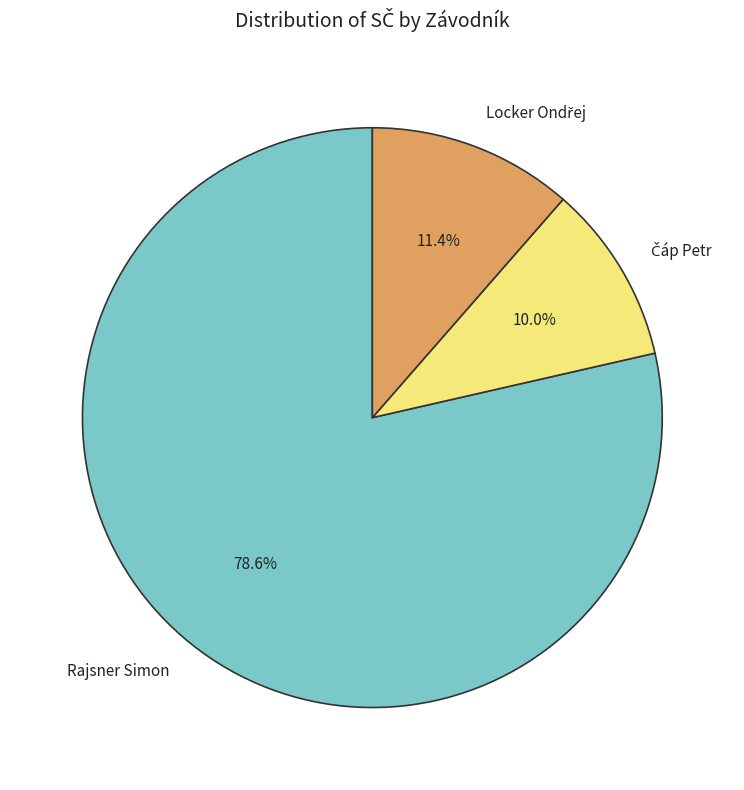

What percentage is NOT represented by Rajsner Simon?

21.4%